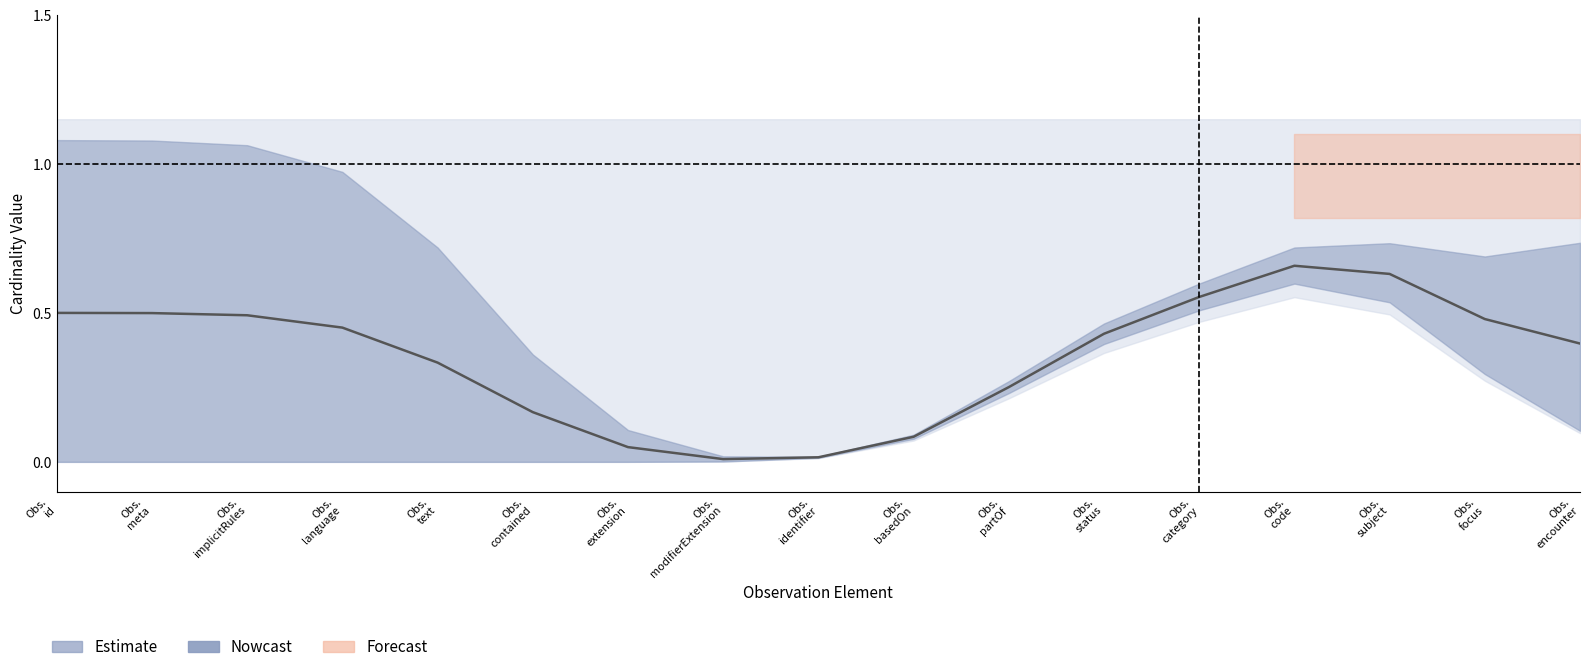

What is the label of the 8th point from the right?

Observation.basedOn